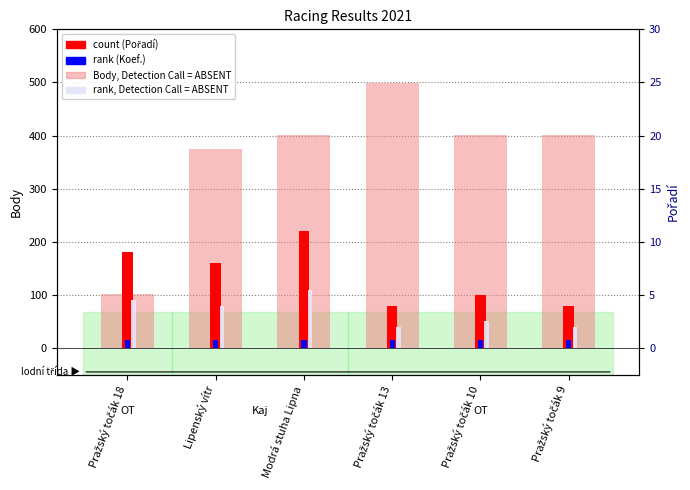

At how many categories does at least one series exceed 148?

6